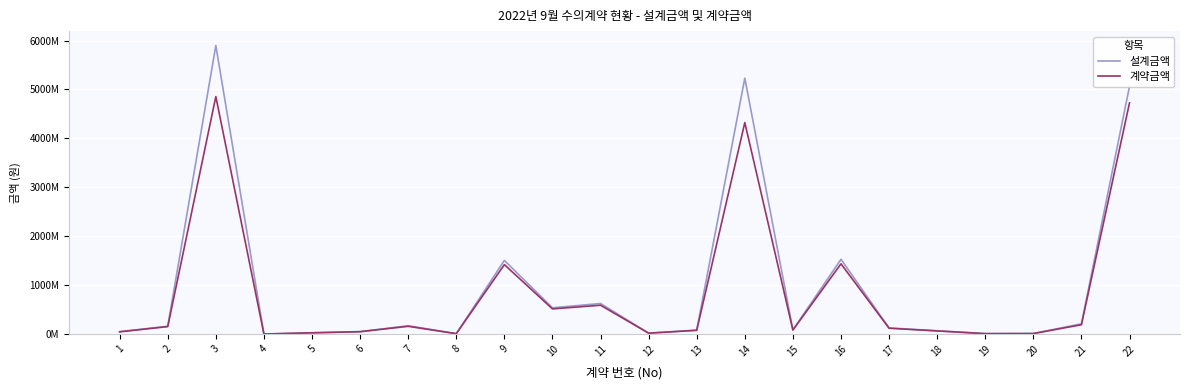

At which label is 계약금액 closest to 2428060000?

16